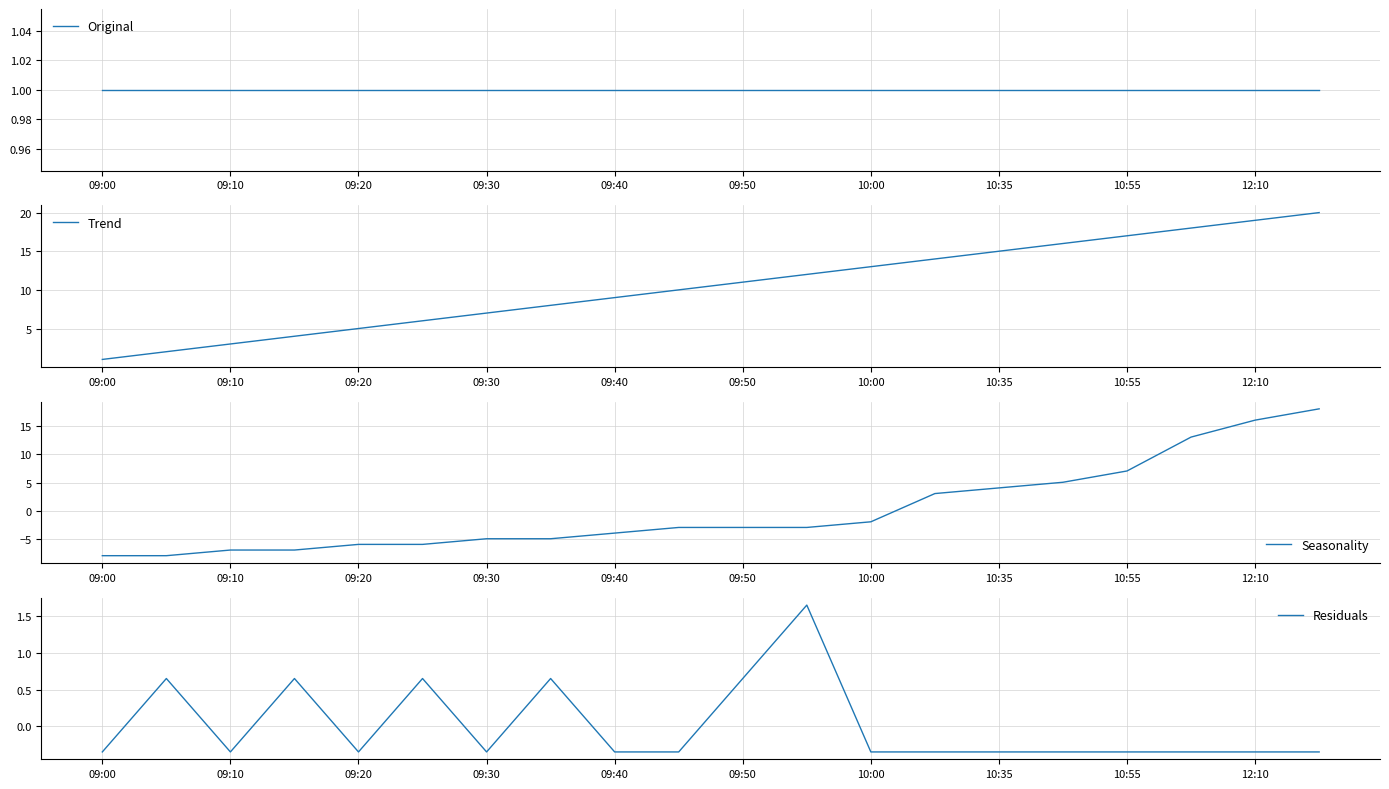

What are all the series names shown in the legend?

Original, Trend, Seasonality, Residuals